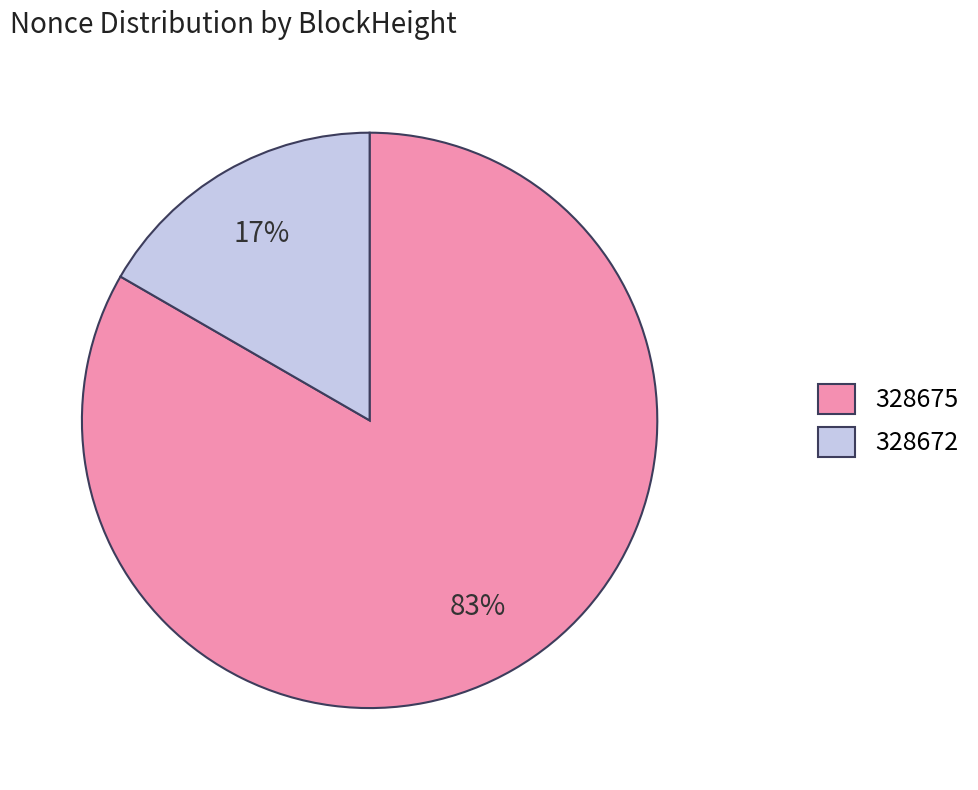

Count the number of slices in the pie.

2